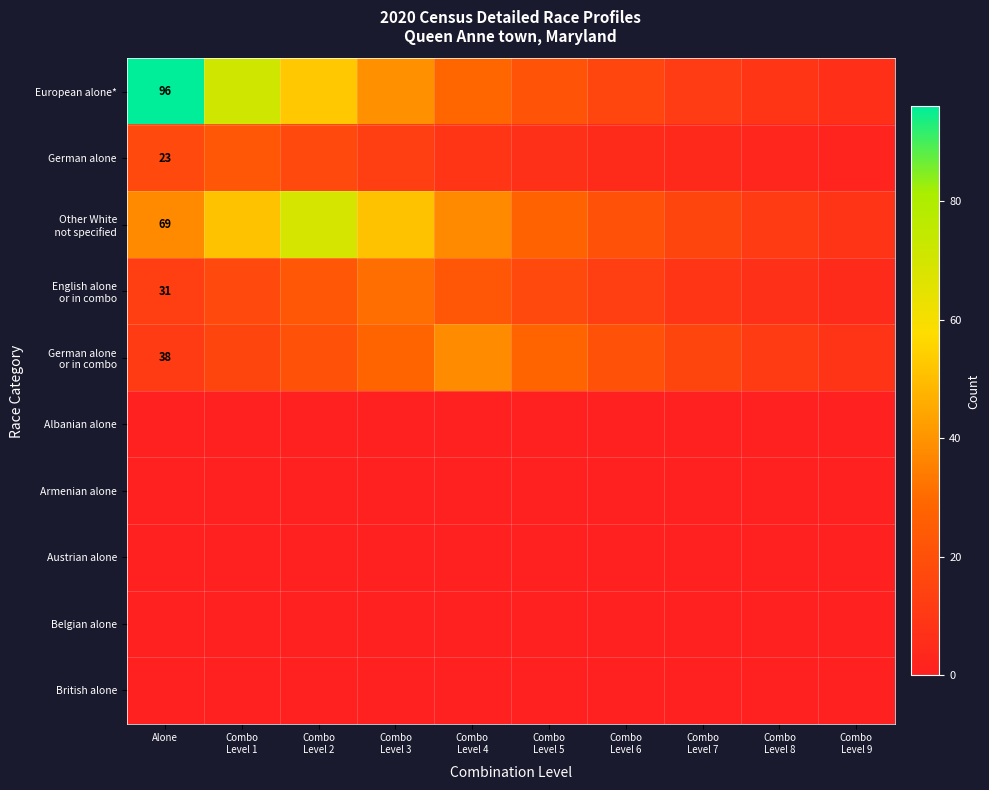

Between Combo Level 4 and Combo Level 9, which series saw the biggest shift?

German alone or in combo